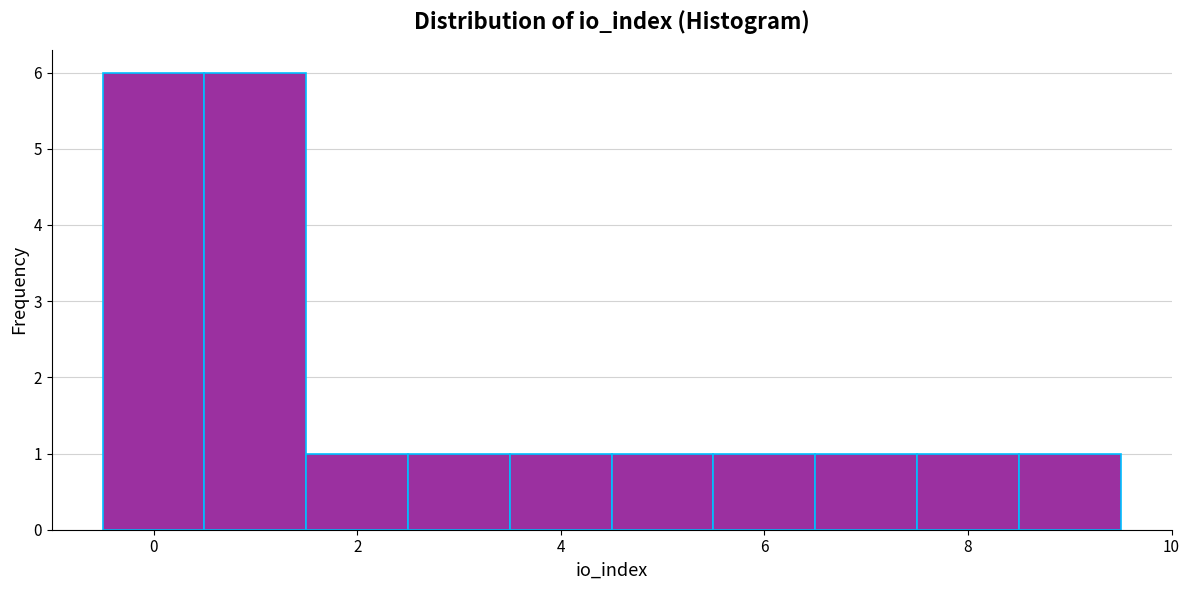

Reading left to right, list every bar in this chart as the range it spans on the x-axis followed by its height. Neither the bar edges nor the heights are printed on the chart, so give them approximately, as read against the axes.

-0.5 to 0.5: 6
0.5 to 1.5: 6
1.5 to 2.5: 1
2.5 to 3.5: 1
3.5 to 4.5: 1
4.5 to 5.5: 1
5.5 to 6.5: 1
6.5 to 7.5: 1
7.5 to 8.5: 1
8.5 to 9.5: 1